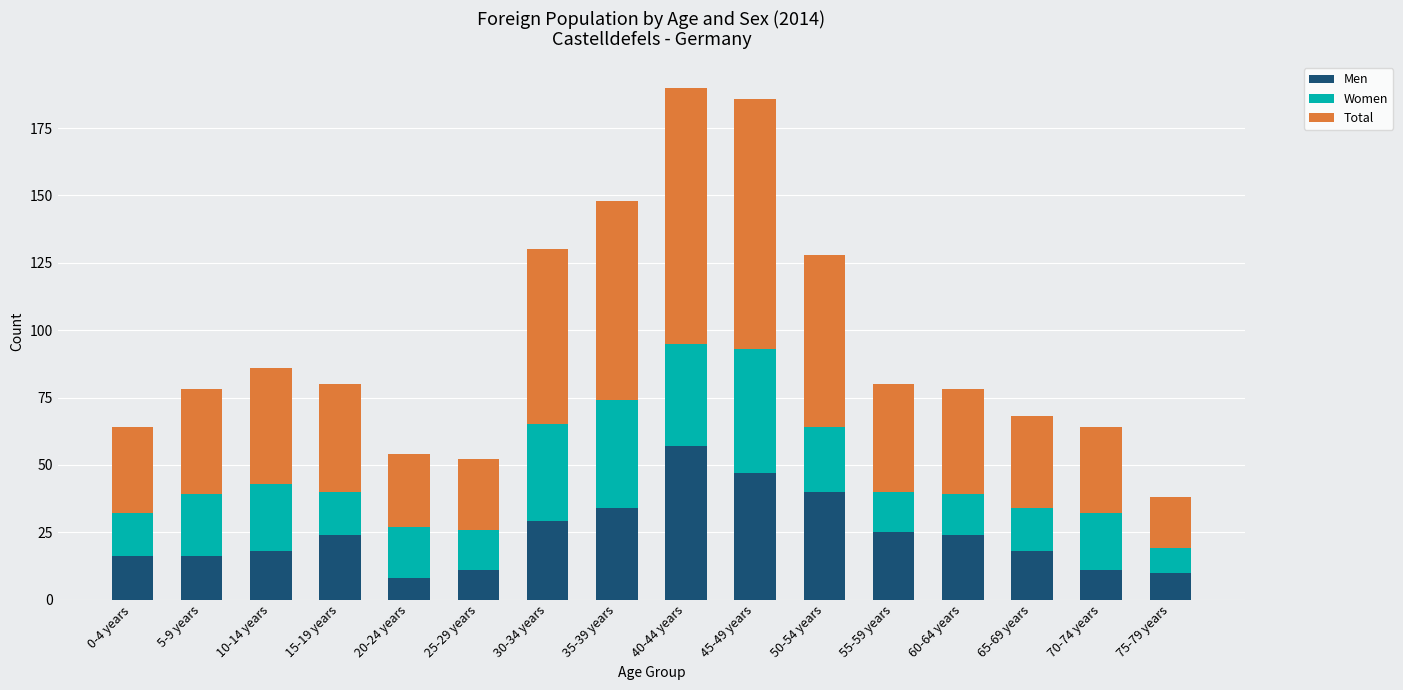

The Men series shows 23 at 5-9 years. True or false?

False